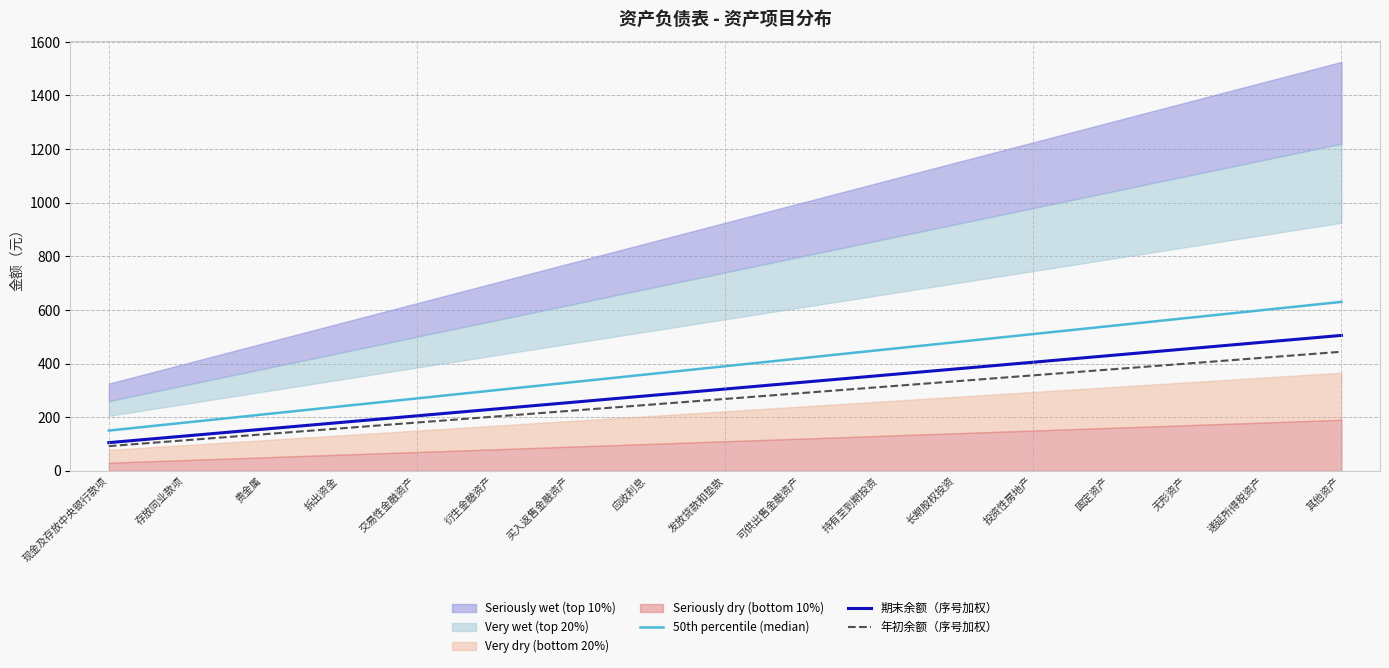

List the series in order of their overall mean, highest first.

50th percentile (median), 期末余额（序号加权）, 年初余额（序号加权）